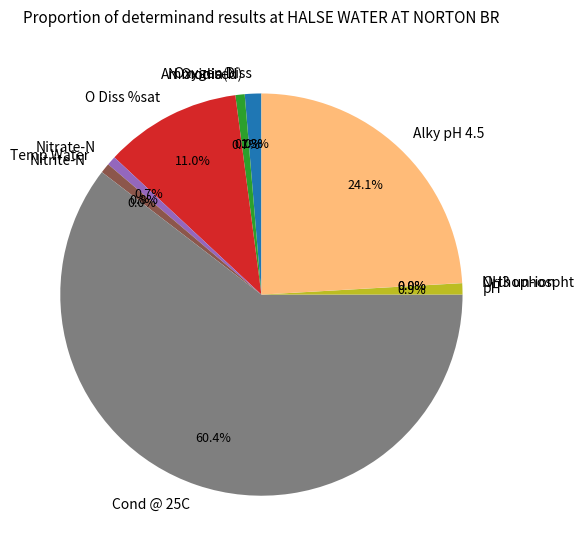

How much of the chart is everything except Temp Water?

99.2%